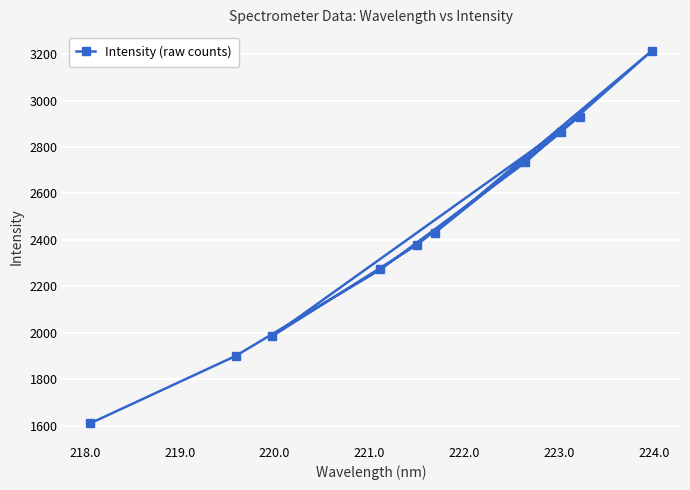

What is the sum of all values?

24319.3